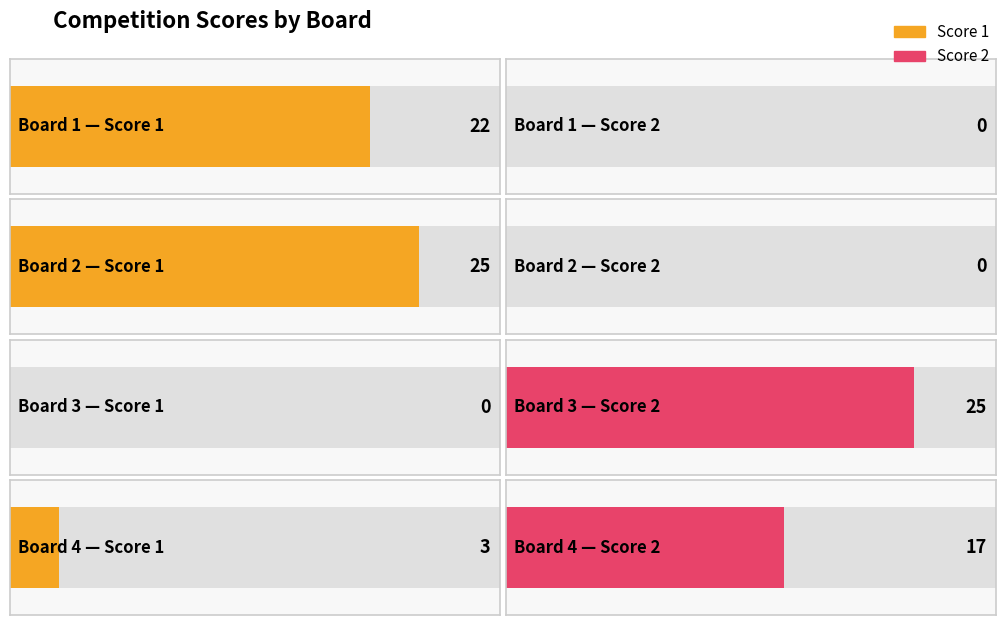

At which category does the chart reach its peak across all series?

Board 2